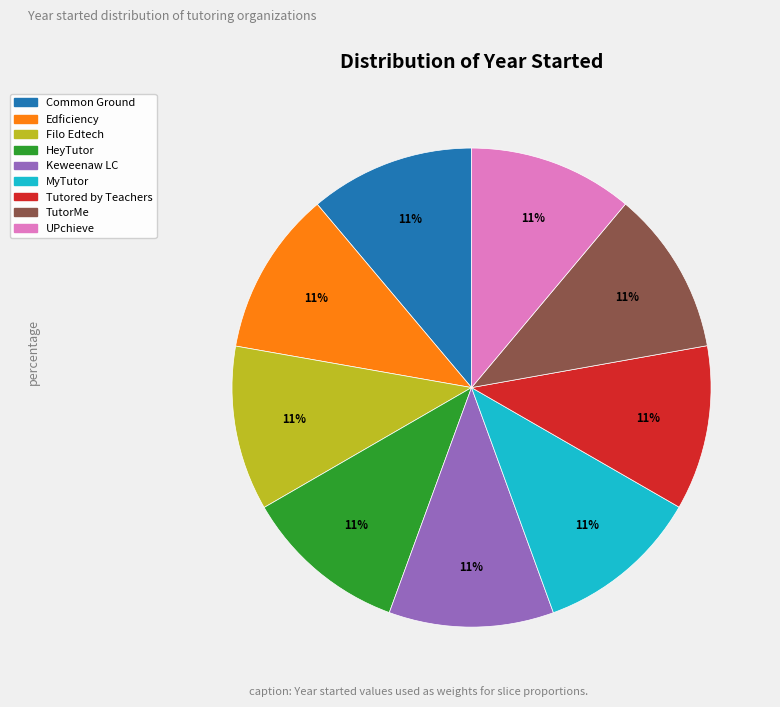

How many slices are in this pie chart?

9